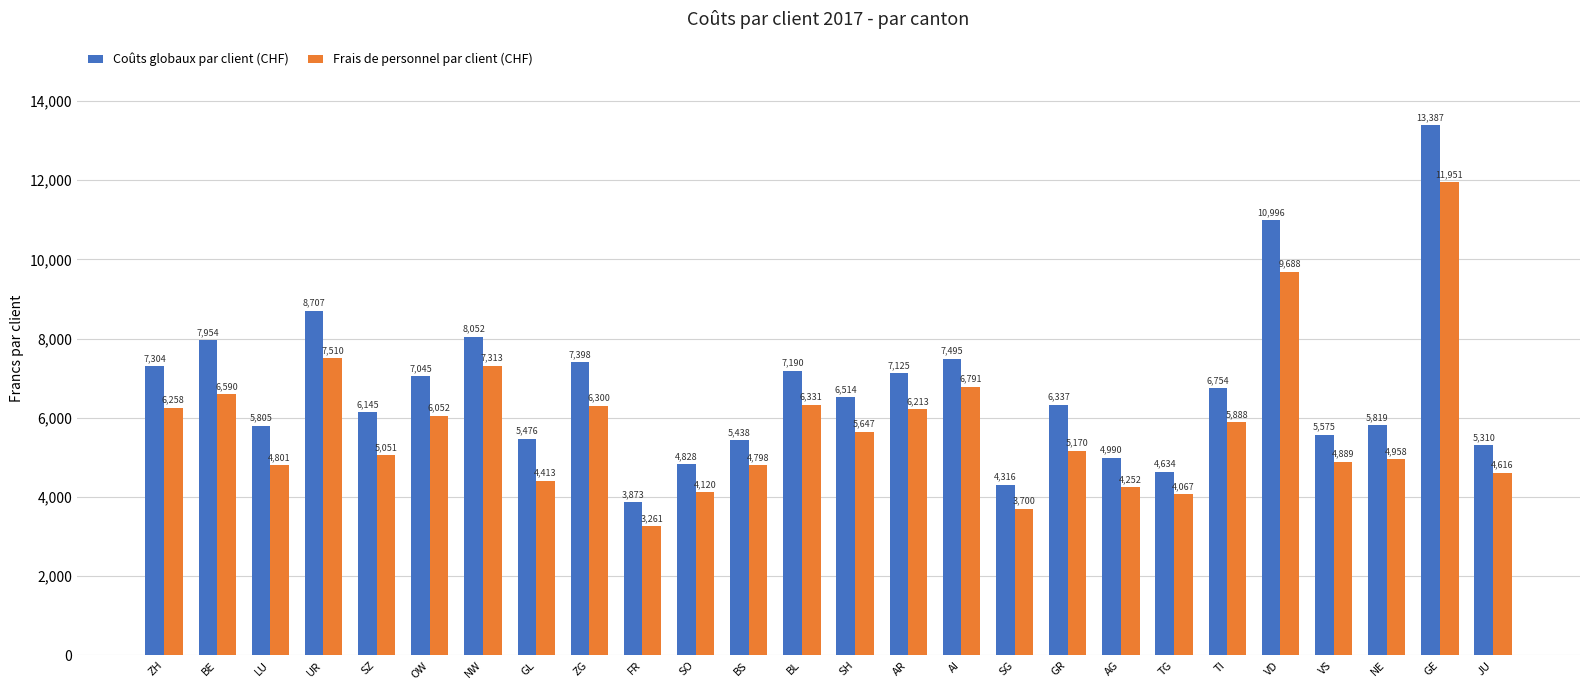

Which label corresponds to the smallest value in the chart?

FR